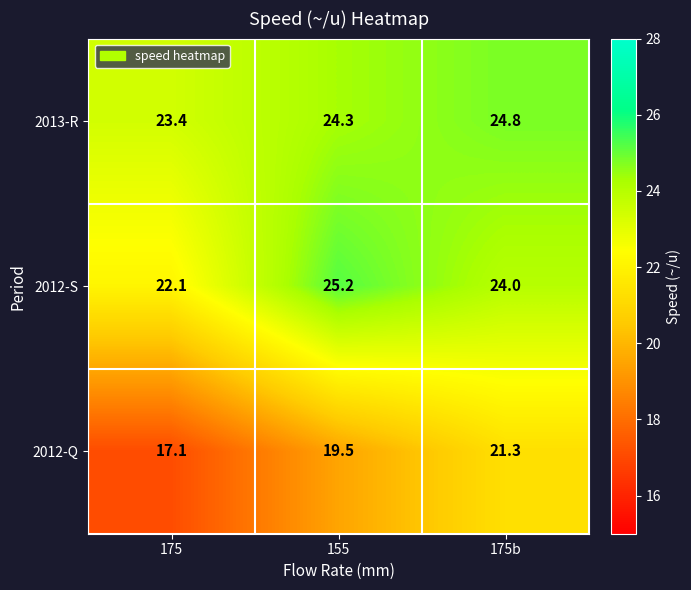

What is the average value of the 2012-Q series?

19.3